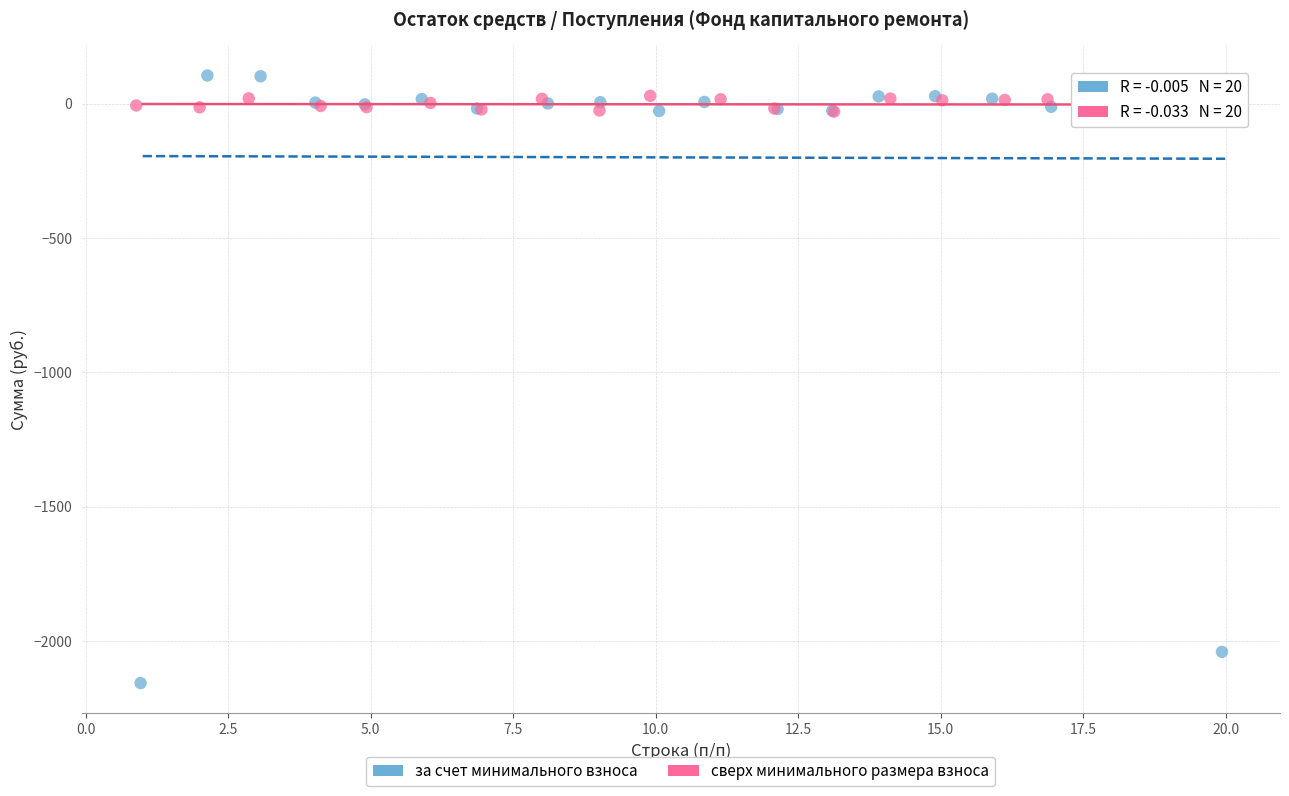

What are all the series names shown in the legend?

за счет минимального взноса, сверх минимального размера взноса